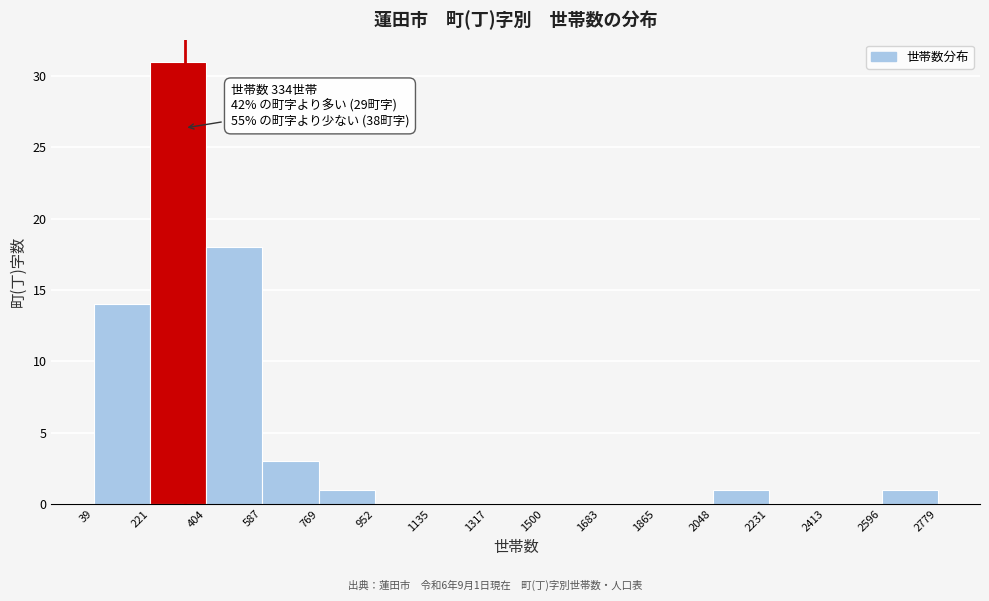

Which range on the x-axis has the tallest bar?

221 to 404